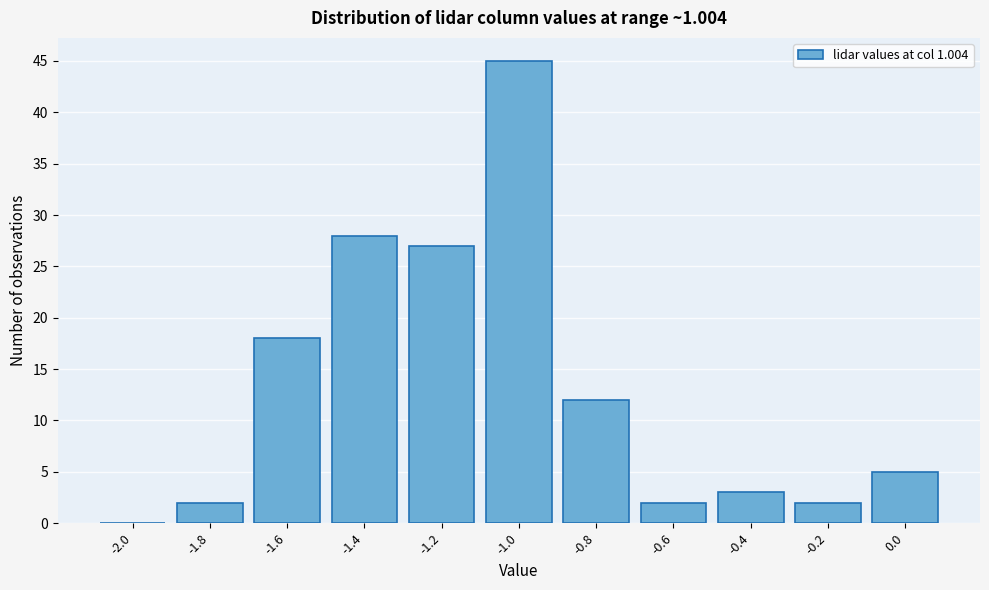

Reading left to right, what are all the values shown in this chart?

-2.0=0	-1.8=2	-1.6=18	-1.4=28	-1.2=27	-1.0=45	-0.8=12	-0.6=2	-0.4=3	-0.2=2	0.0=5